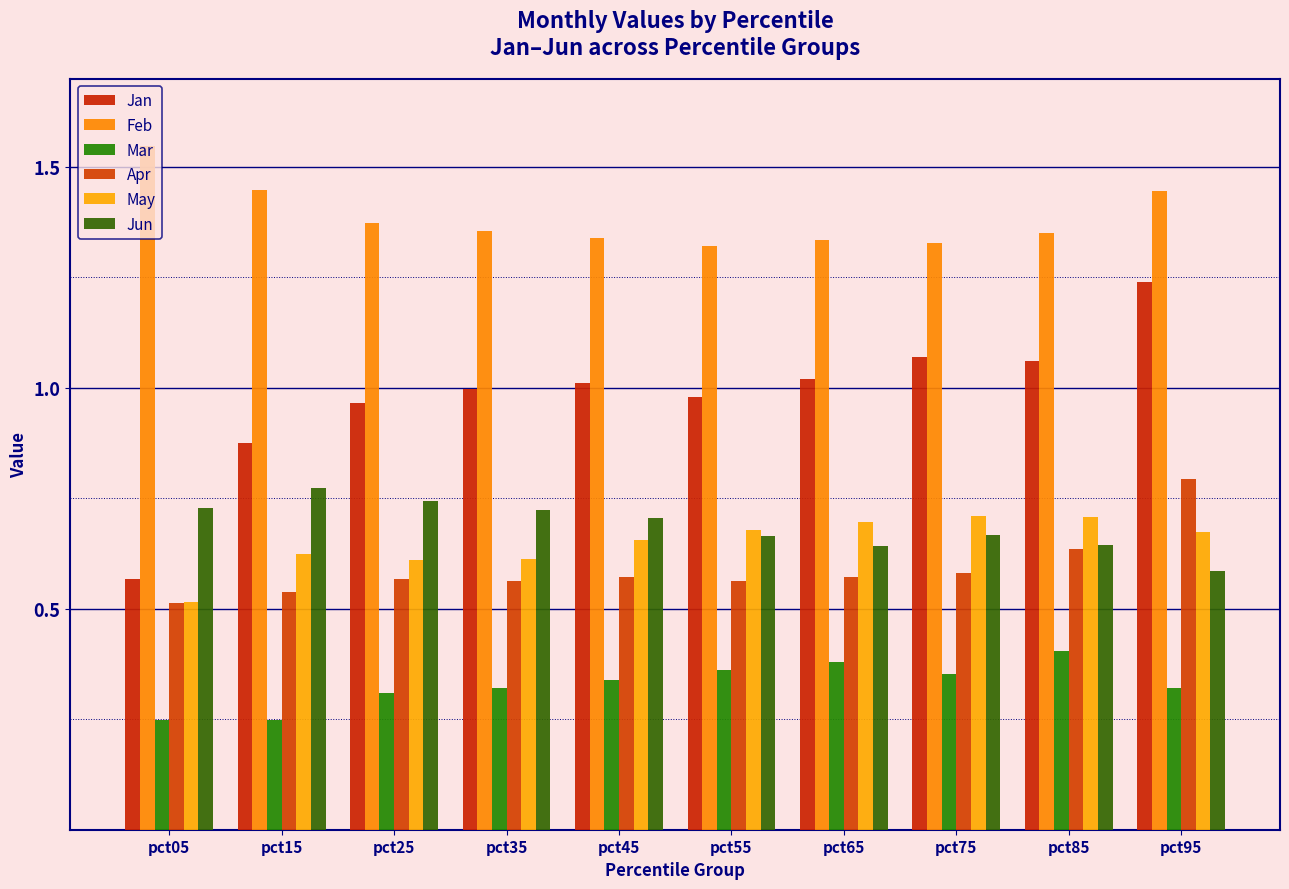

Rank the series at pct95 from highest to lowest value.

Feb, Jan, Apr, May, Jun, Mar